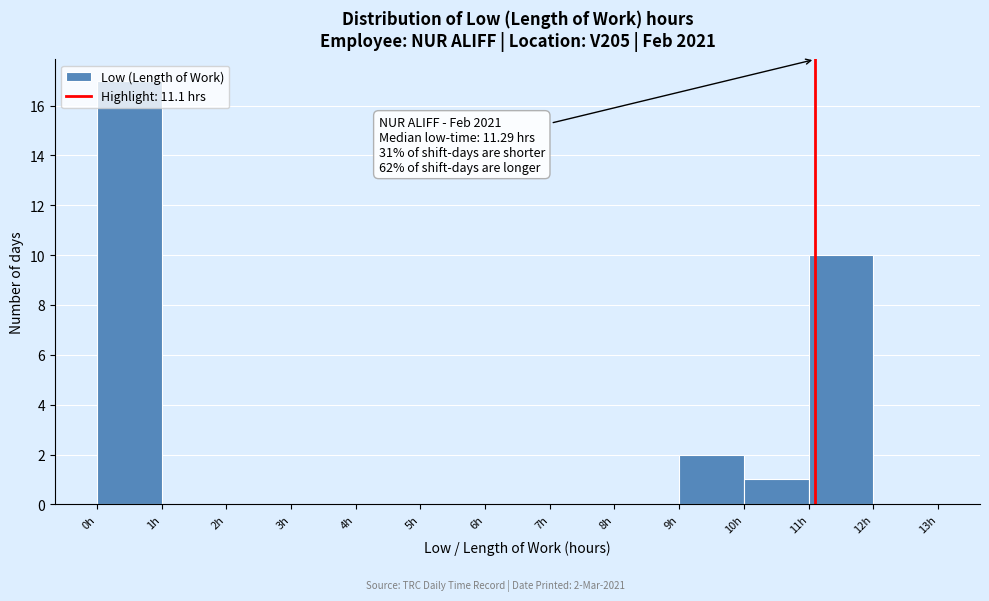

Over which range of the x-axis is the bar tallest?

0 to 1